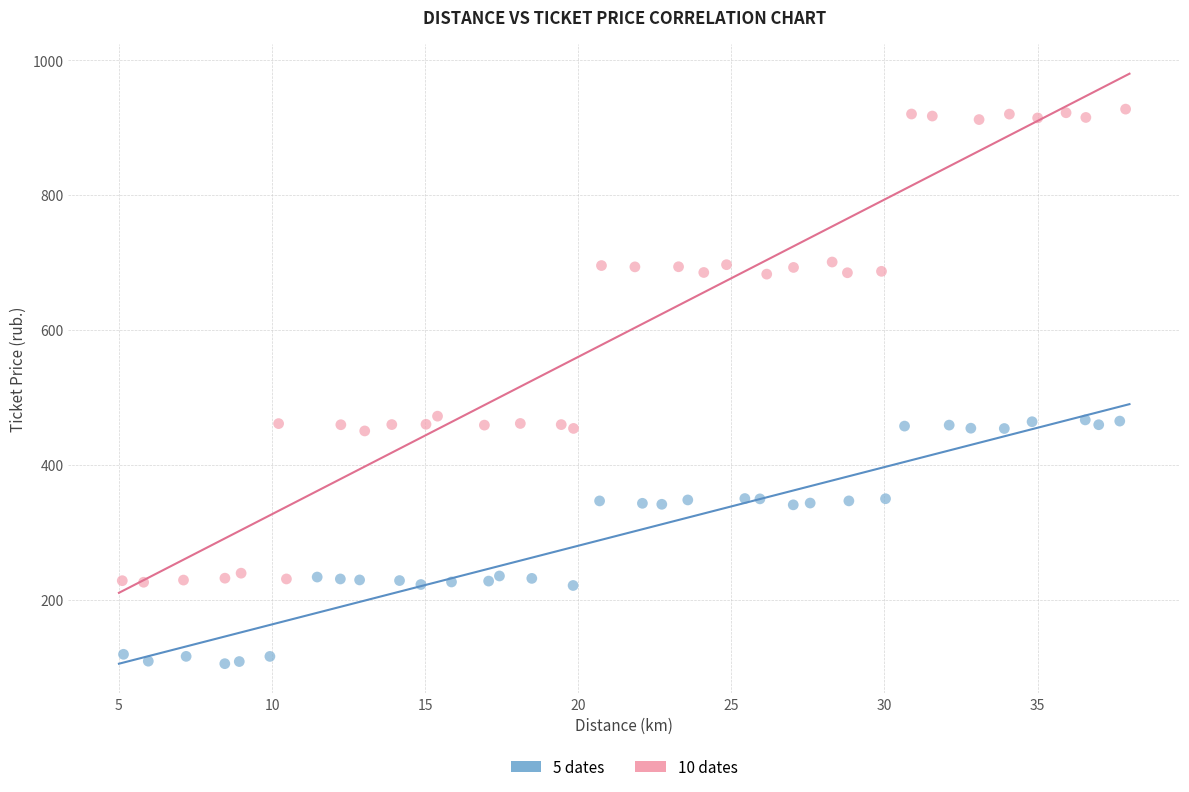

Which series contains the lowest Y value?

5 dates